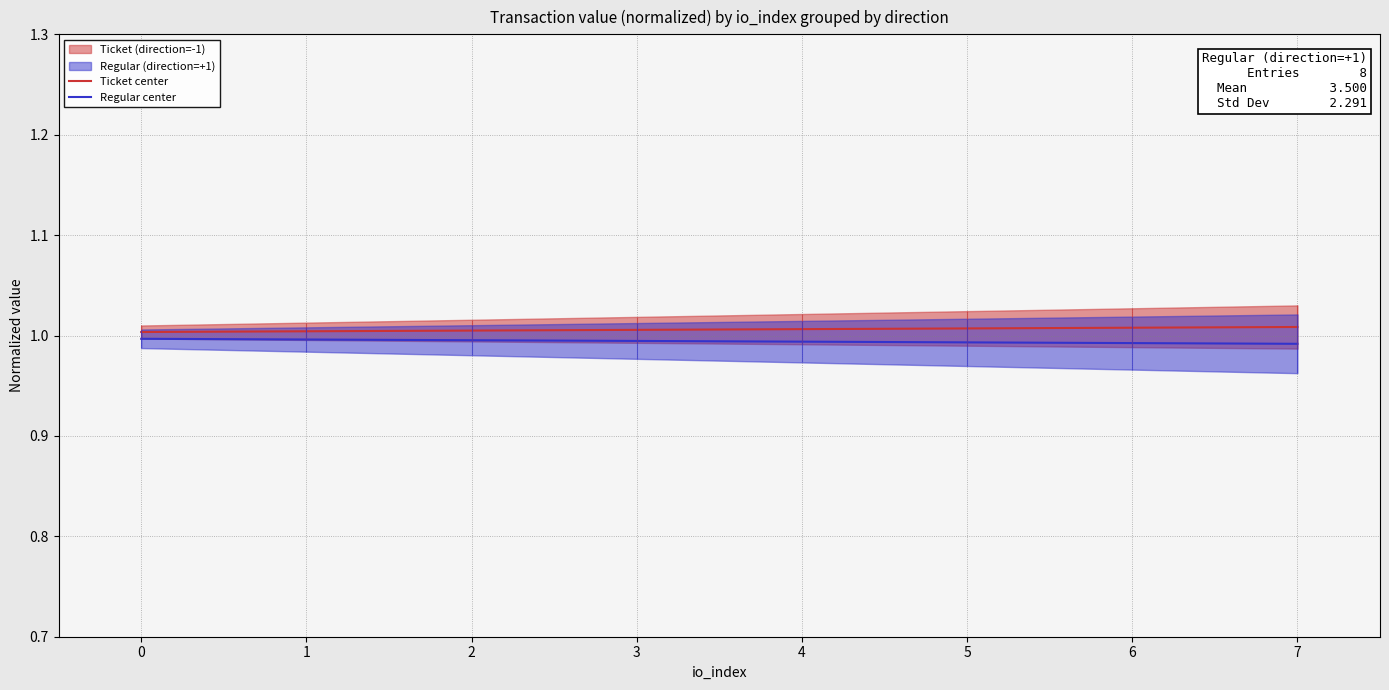

At 4, list the series in order from smallest to largest.

Regular center, Ticket center